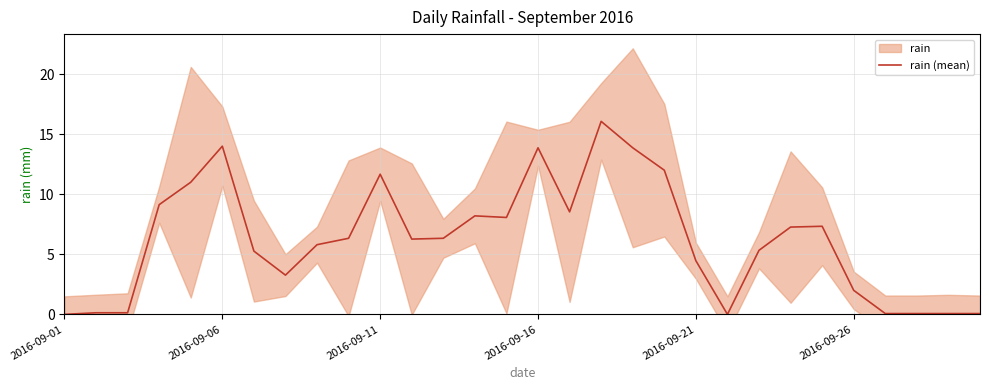

Which has a higher value, 29 or 6?

6